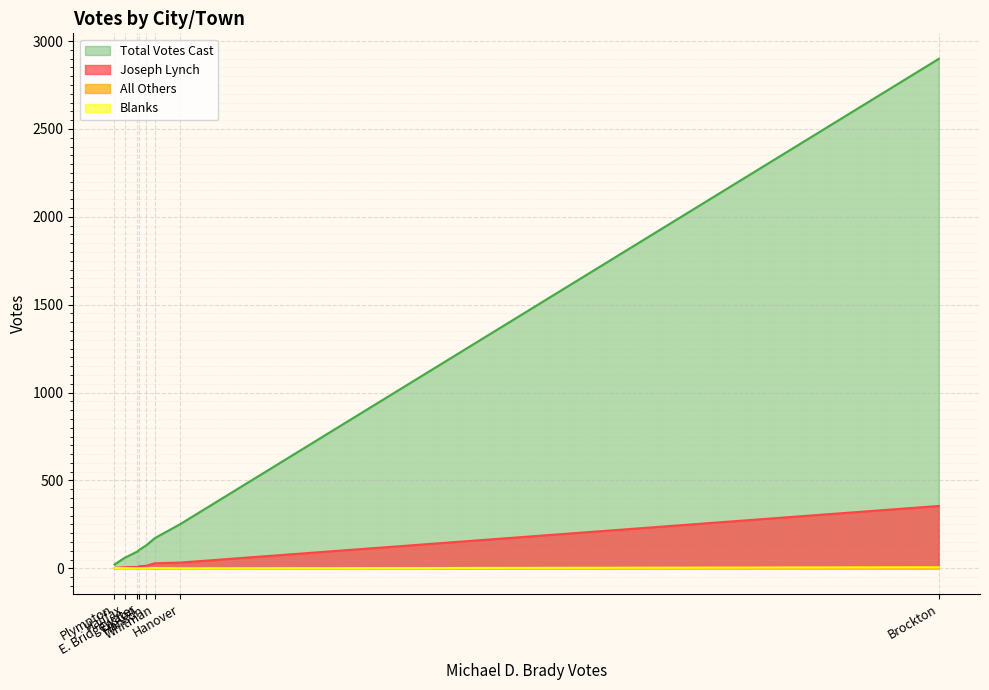

Which category has the highest value in the Total Votes Cast series?

Brockton